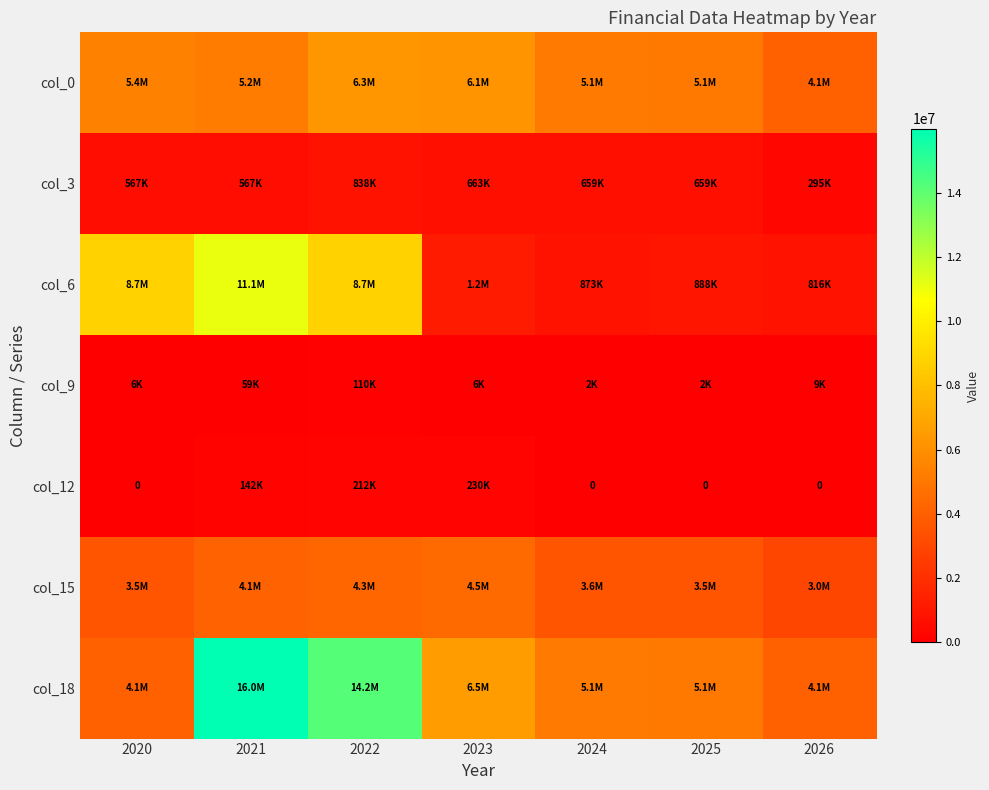

The value of col_9 at 2025 is 2000.0. True or false?

True